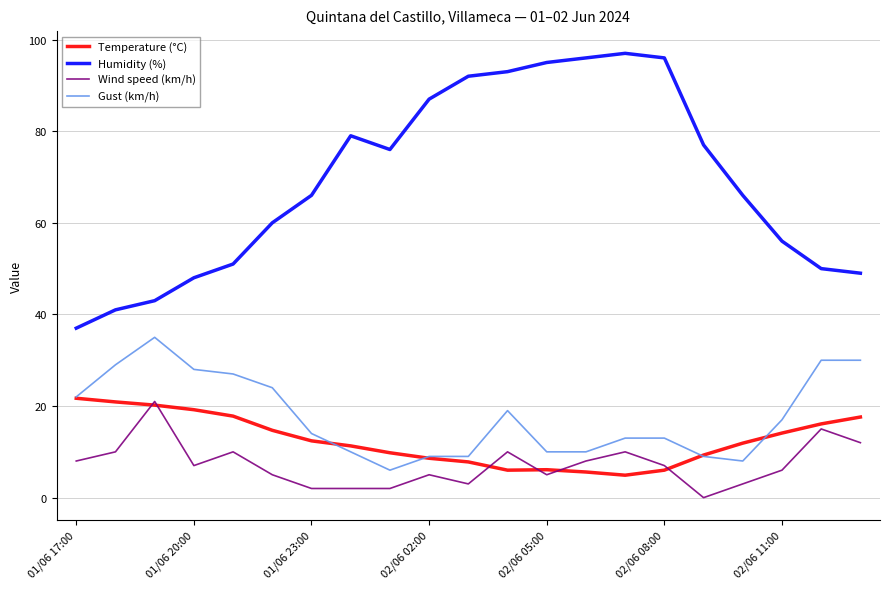

What is the greatest value displayed?

97.0